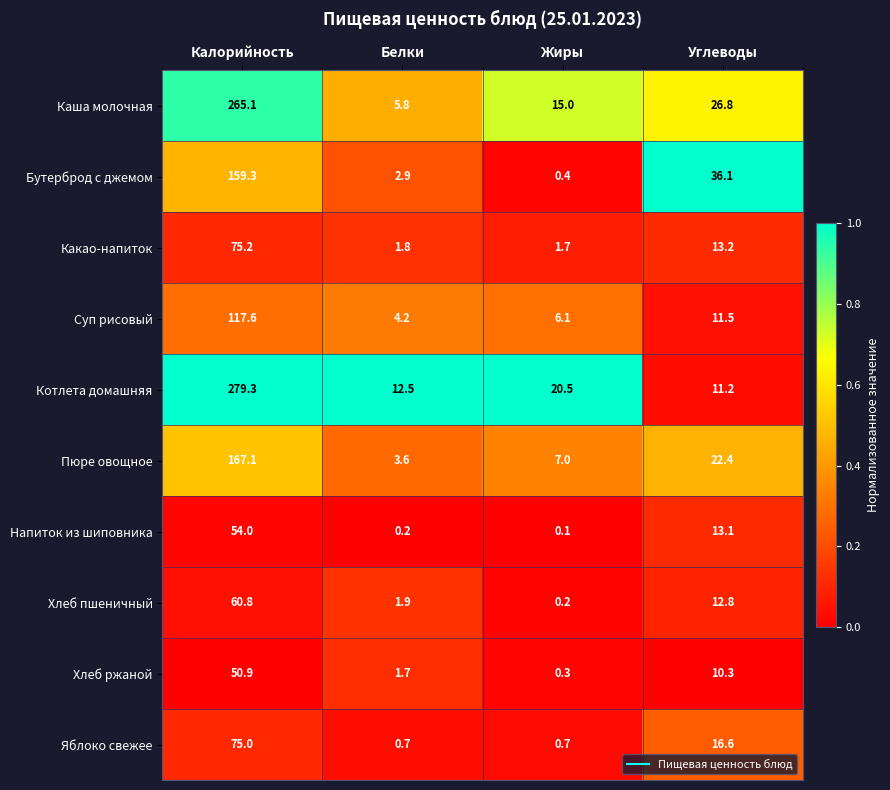

Which series has the largest total across all categories?

Котлета домашняя